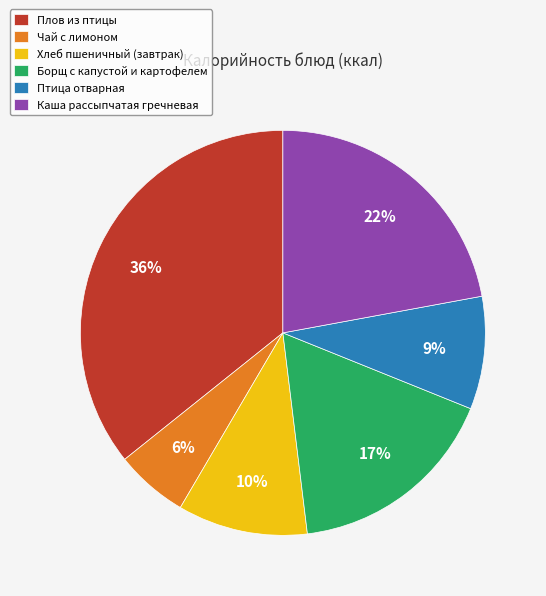

To the nearest percent, what is the difference between the largest and smallest slice percentages?

30%